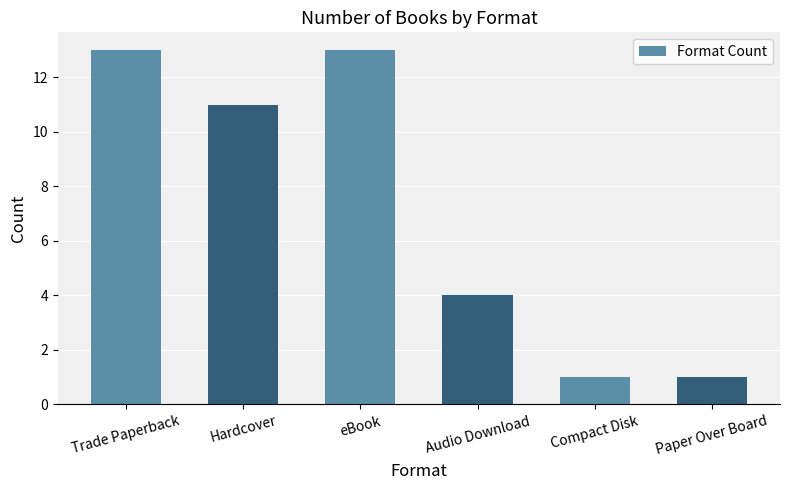

What position from the right is eBook?

4